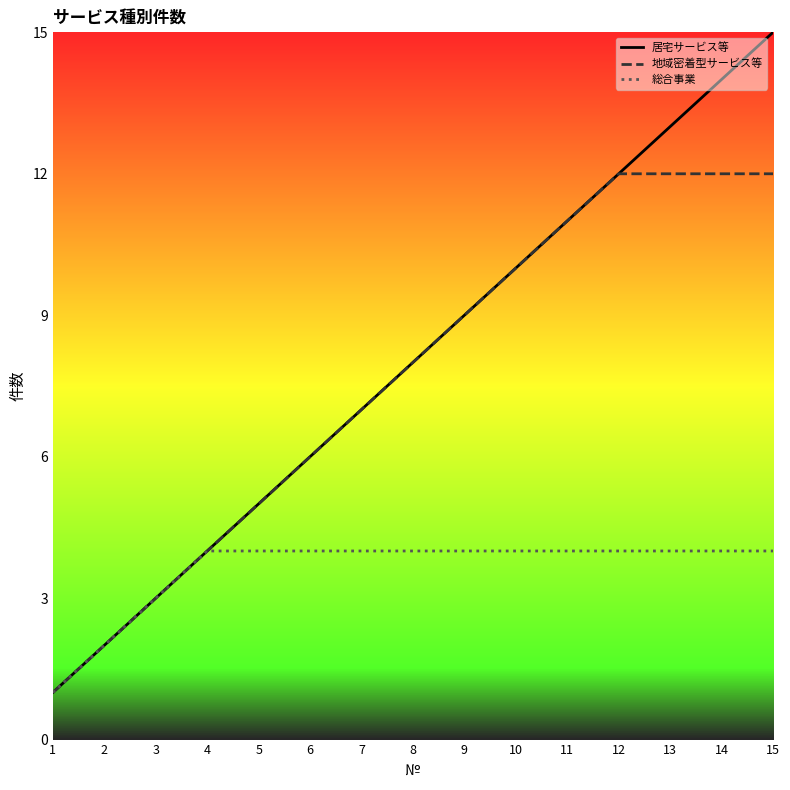

At which label does 居宅サービス等 reach its minimum?

1